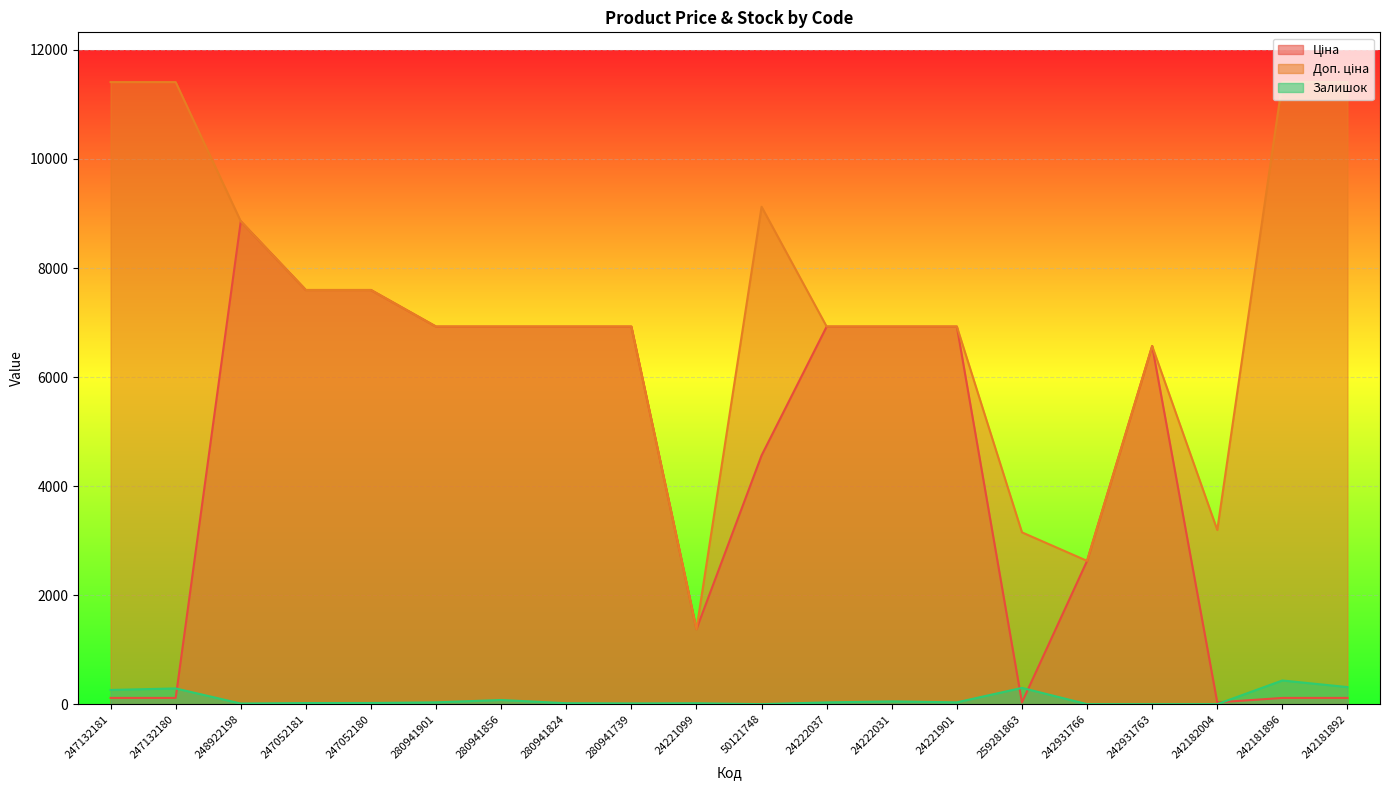

Where do Ціна and Залишок first cross each other?

247132180 and 248922198